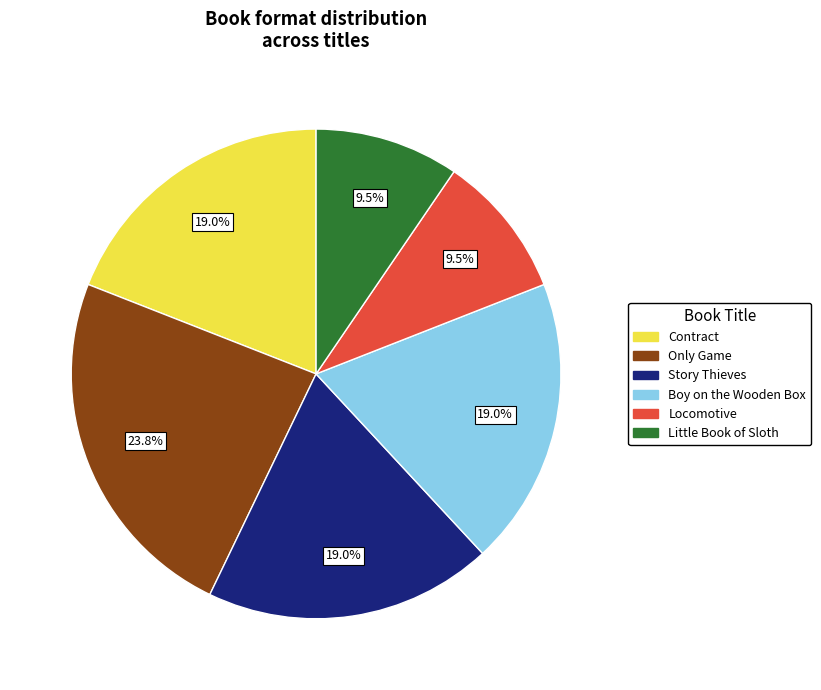

Which slice is the largest?

Only Game